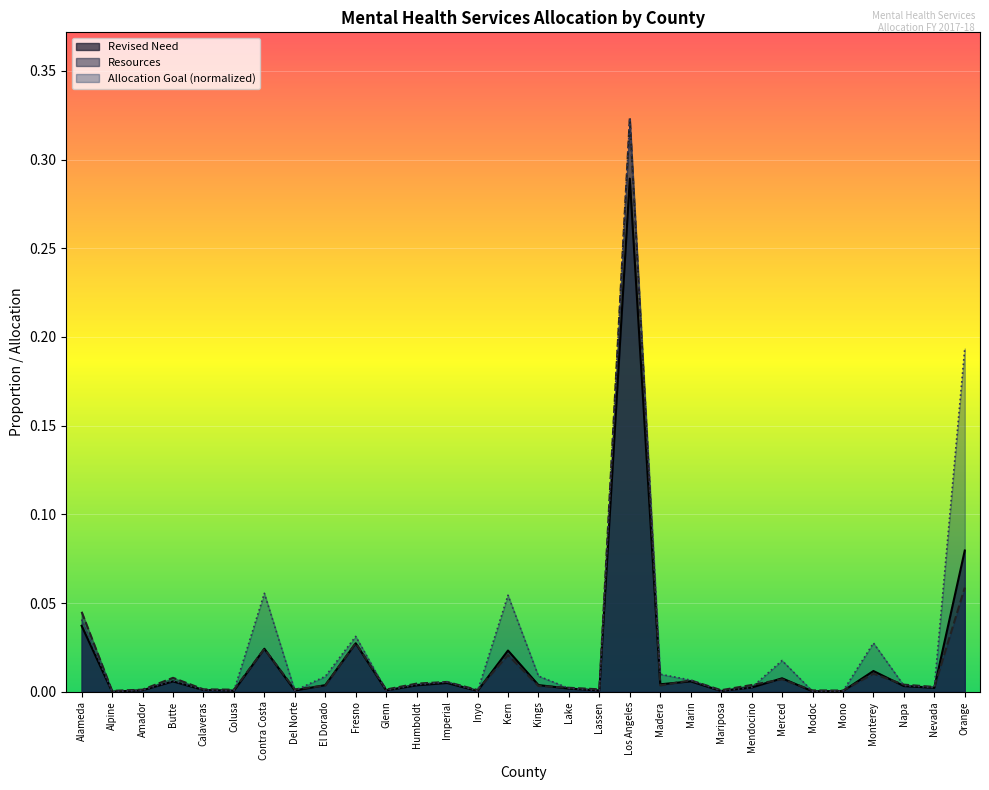

How many distinct data groups are displayed?

3